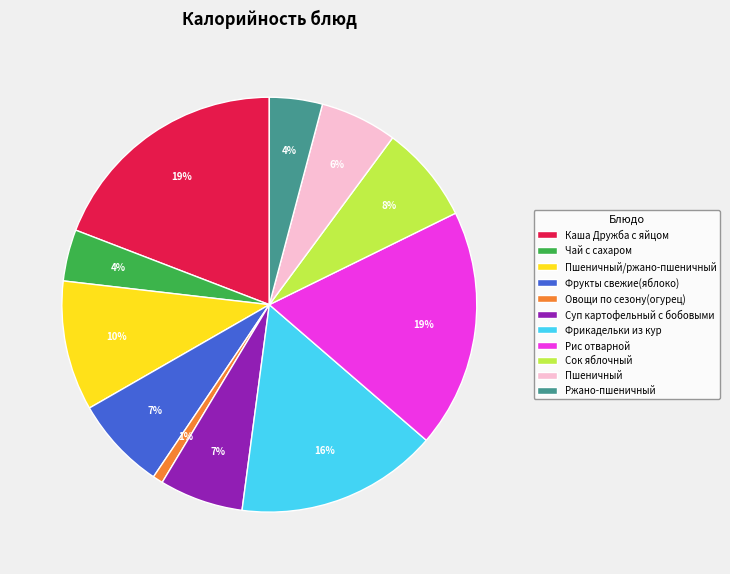

Is Чай с сахаром the majority of the pie?

No